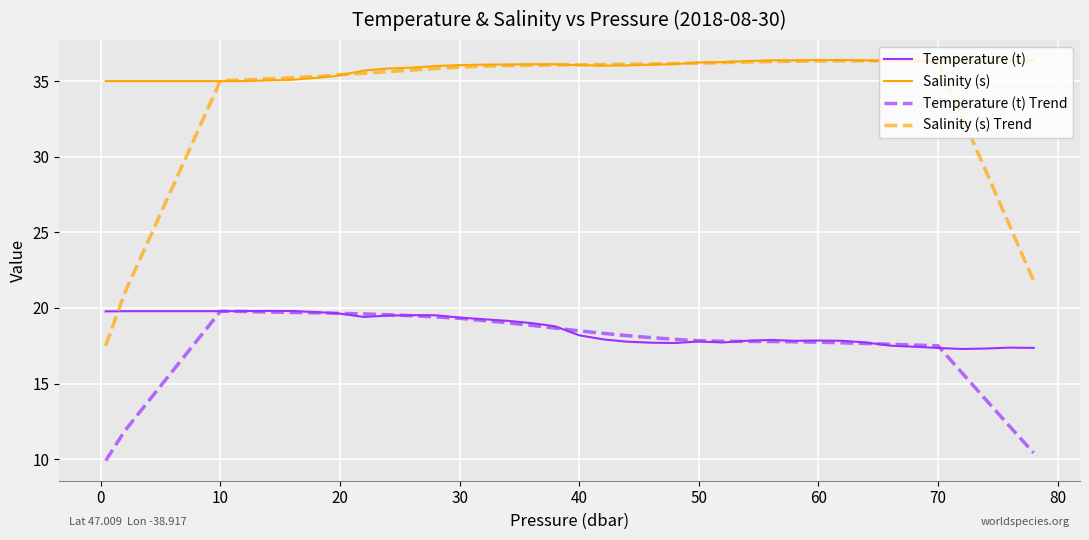

What are all the series names shown in the legend?

Temperature (t), Salinity (s), Temperature (t) Trend, Salinity (s) Trend